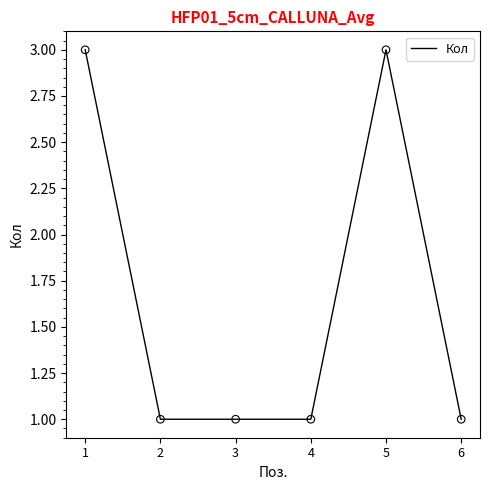

Approximately how many times larger is the value at 3 compared to 6?

1.0